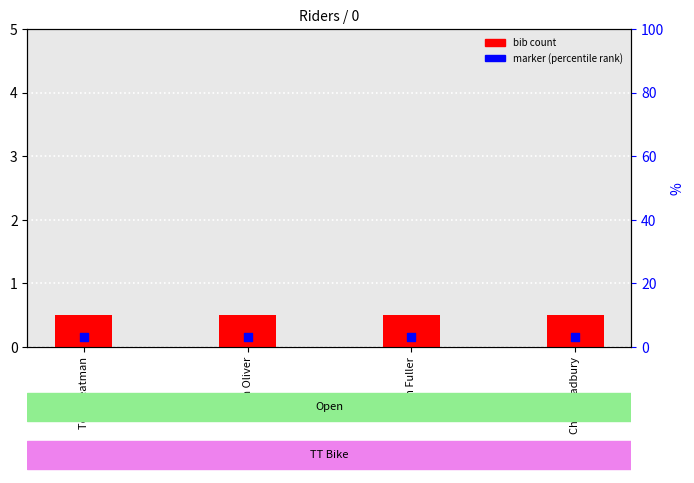

Which series has the largest total across all categories?

bib count